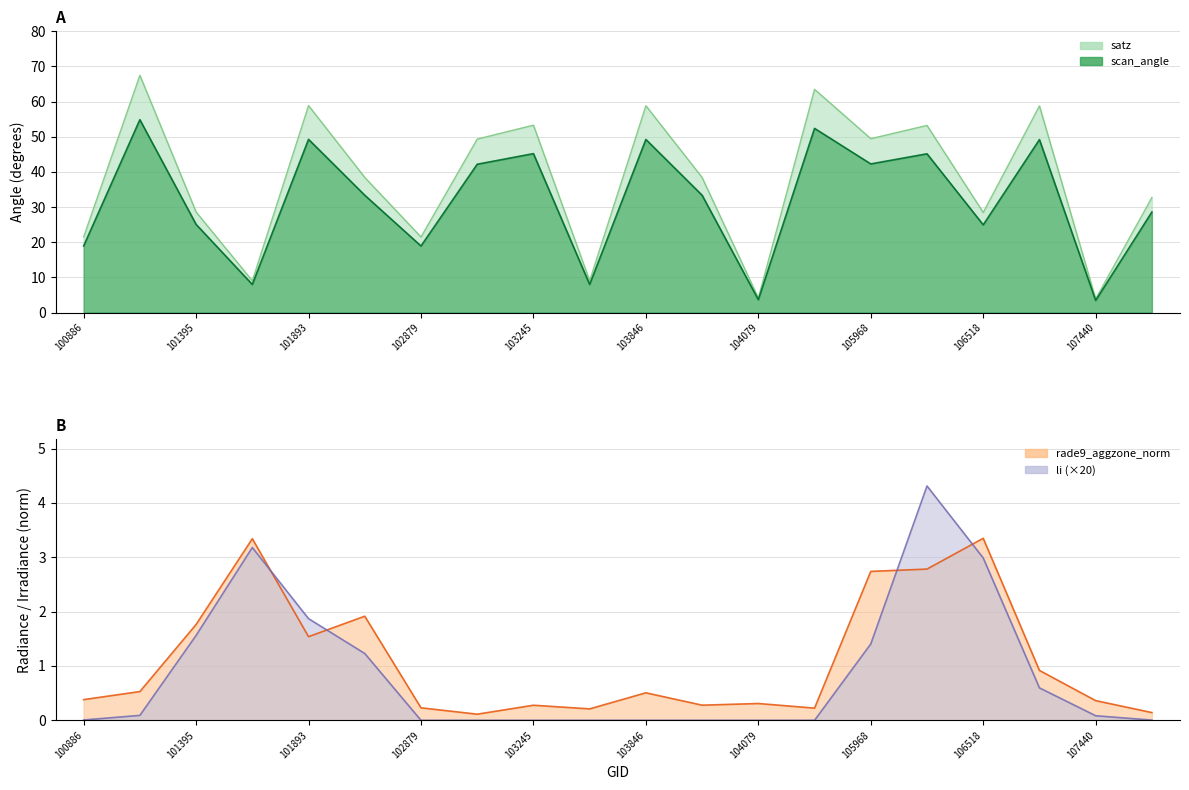

True or false: satz and scan_angle intersect in this chart.

False